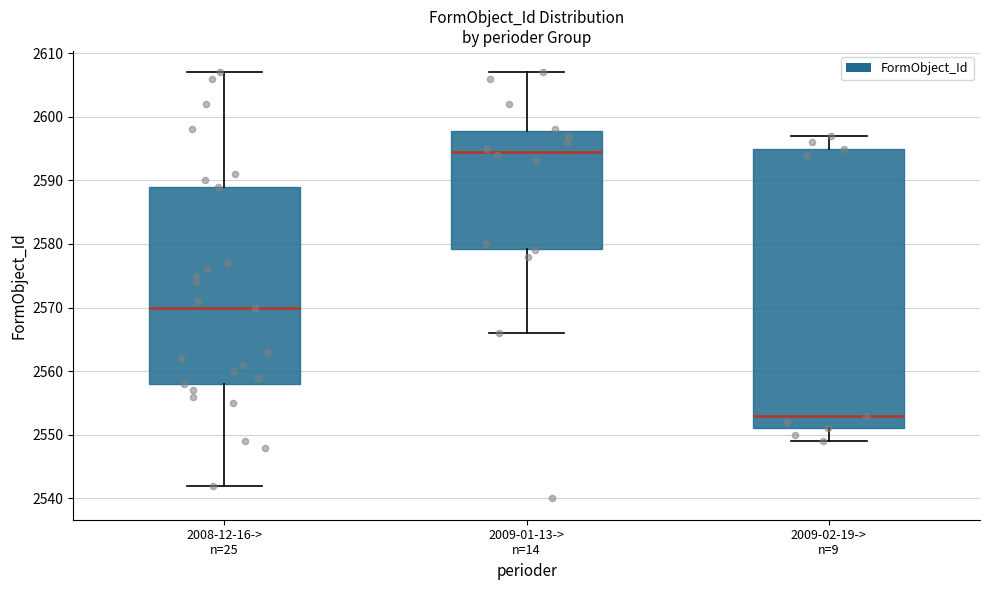

Which box is the tallest, from its lower edge to its upper edge?

2009-02-19-> n=9